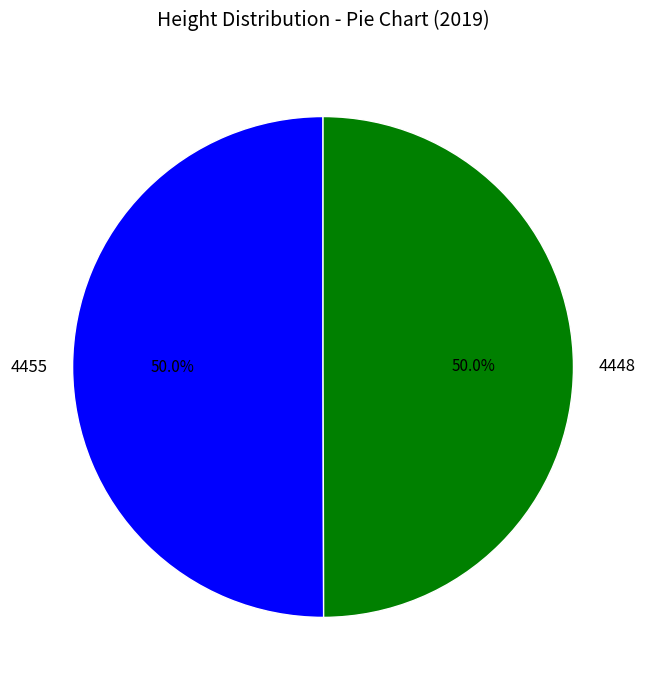

What percentage is the 4448 slice, to the nearest percent?

50%